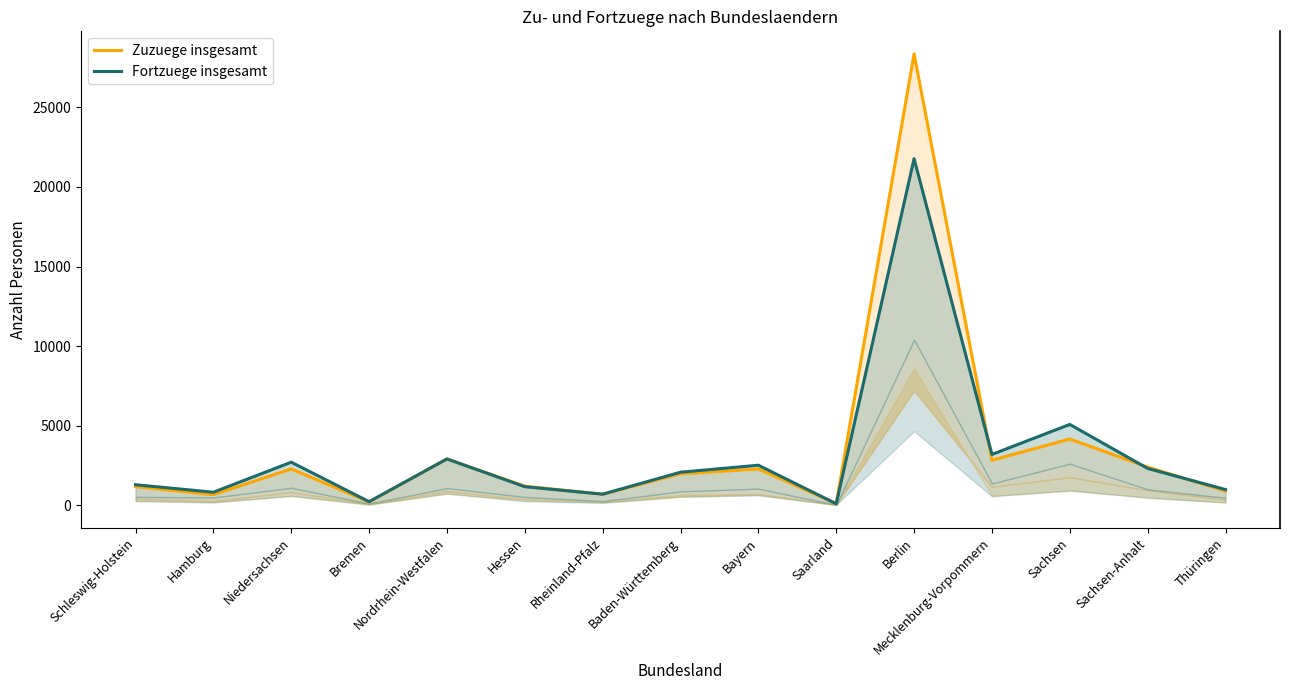

True or false: Zuzuege insgesamt has more than 1 interior local peaks.

True